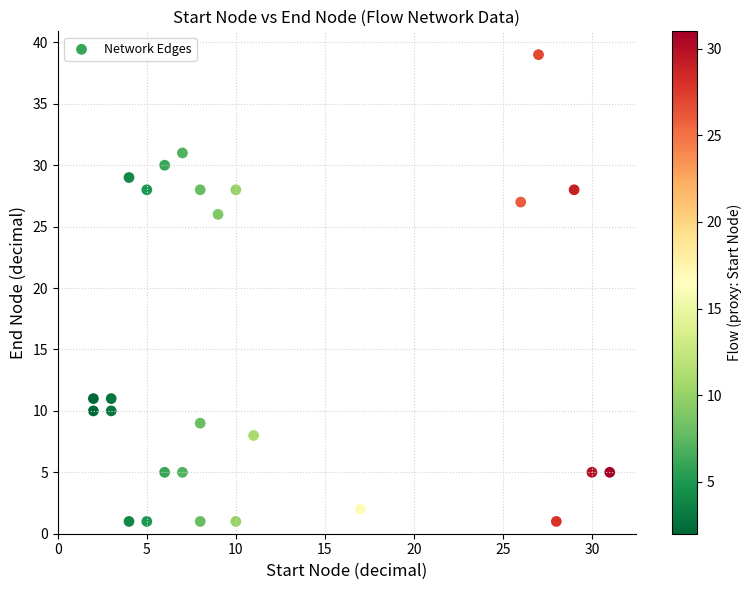

What is the range of Y values (max minus min)?

38